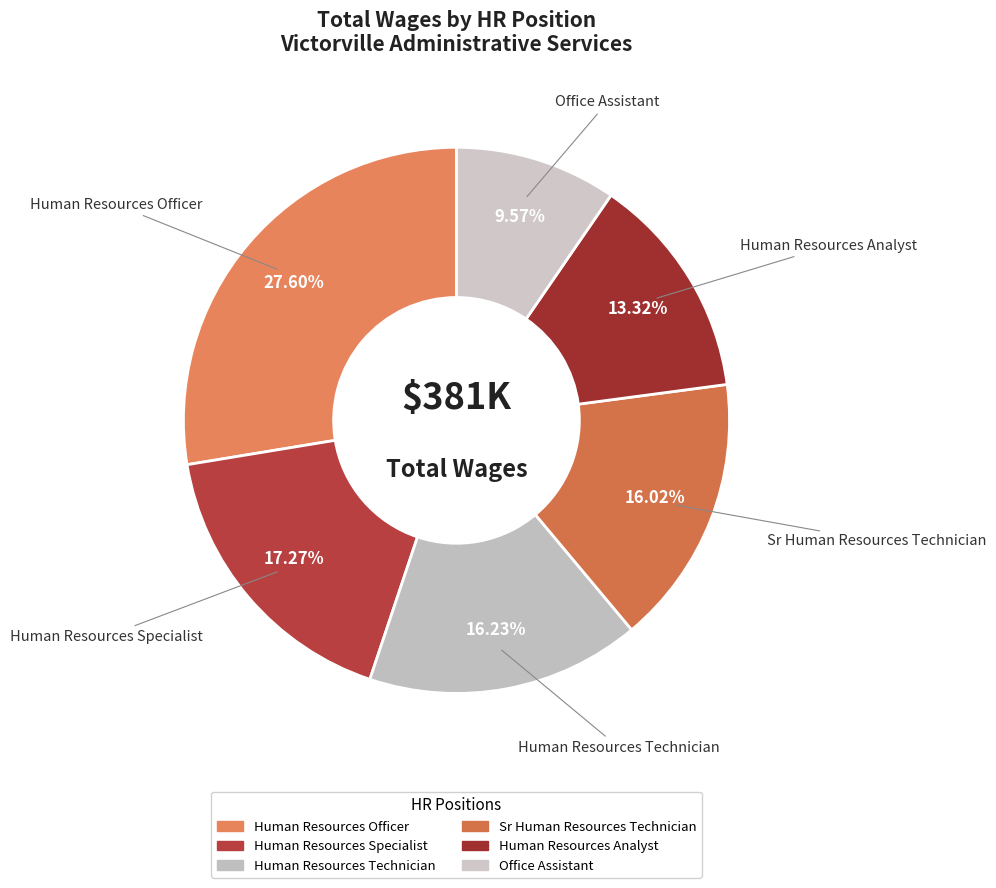

What percentage do Human Resources Specialist and Office Assistant together represent?

26.8%